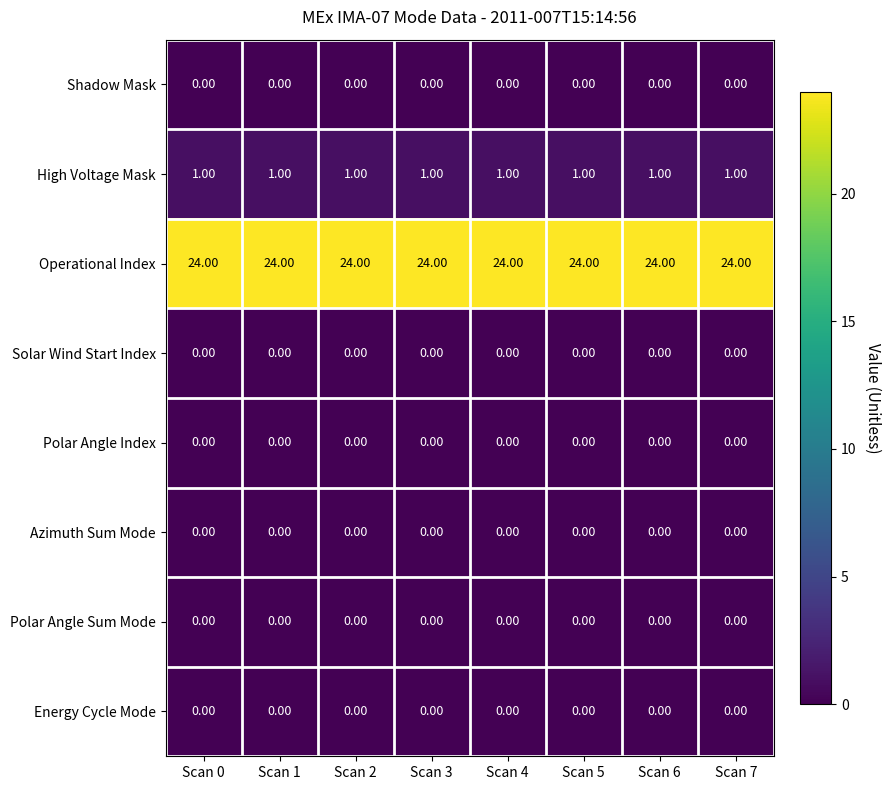

How many distinct data groups are displayed?

8